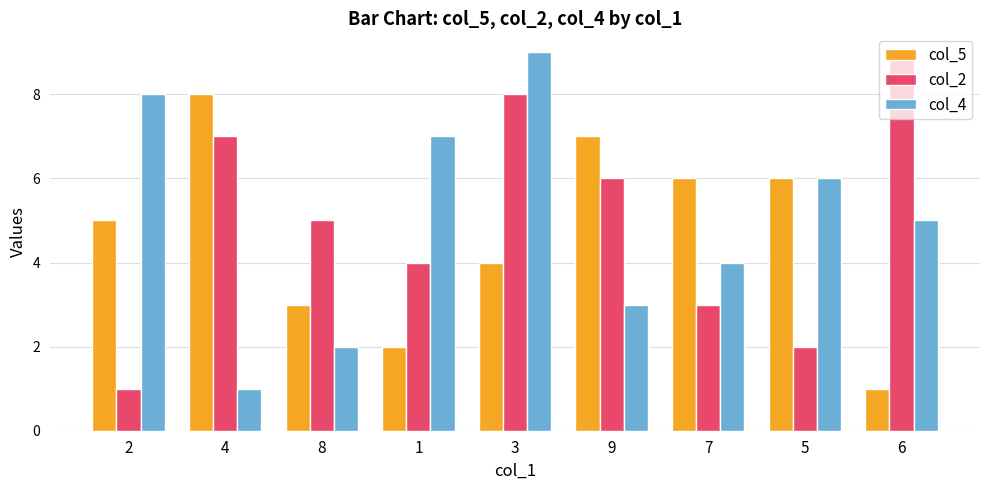

Count the number of categories in the chart.

9